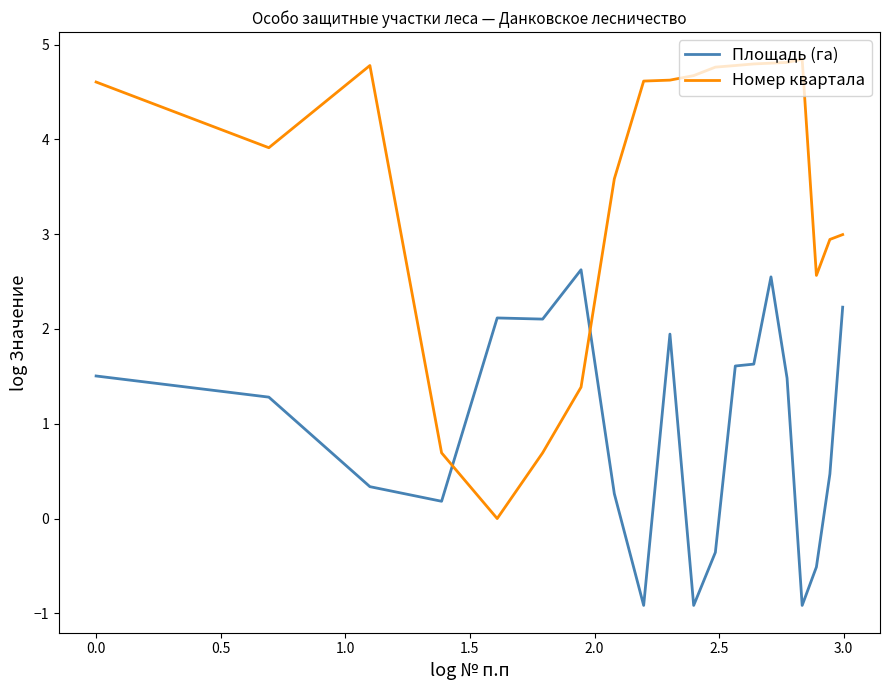

Which series has the largest total across all categories?

Номер квартала